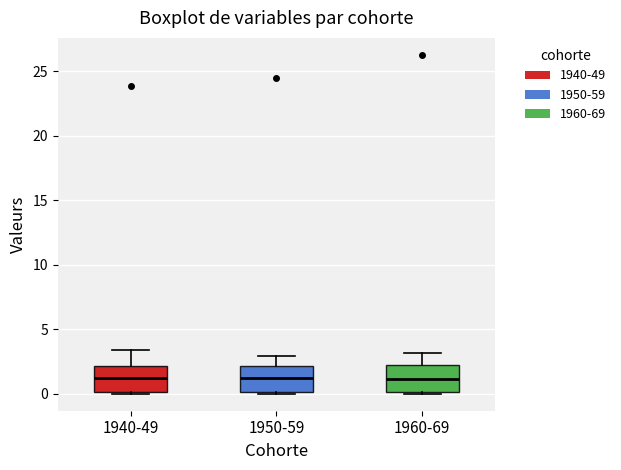

Reading left to right, read every box against the y-axis: the position of its median line, the range the box covers, and the ends of its whiskers. The values are not printed on the chart, so give them approximately, as read against the axis.

1940-49: median 1.0, box 0.0 to 2.0, whiskers 0.0 to 3.5
1950-59: median 1.0, box 0.0 to 2.0, whiskers 0.0 to 3.0
1960-69: median 1.0, box 0.0 to 2.0, whiskers 0.0 to 3.0